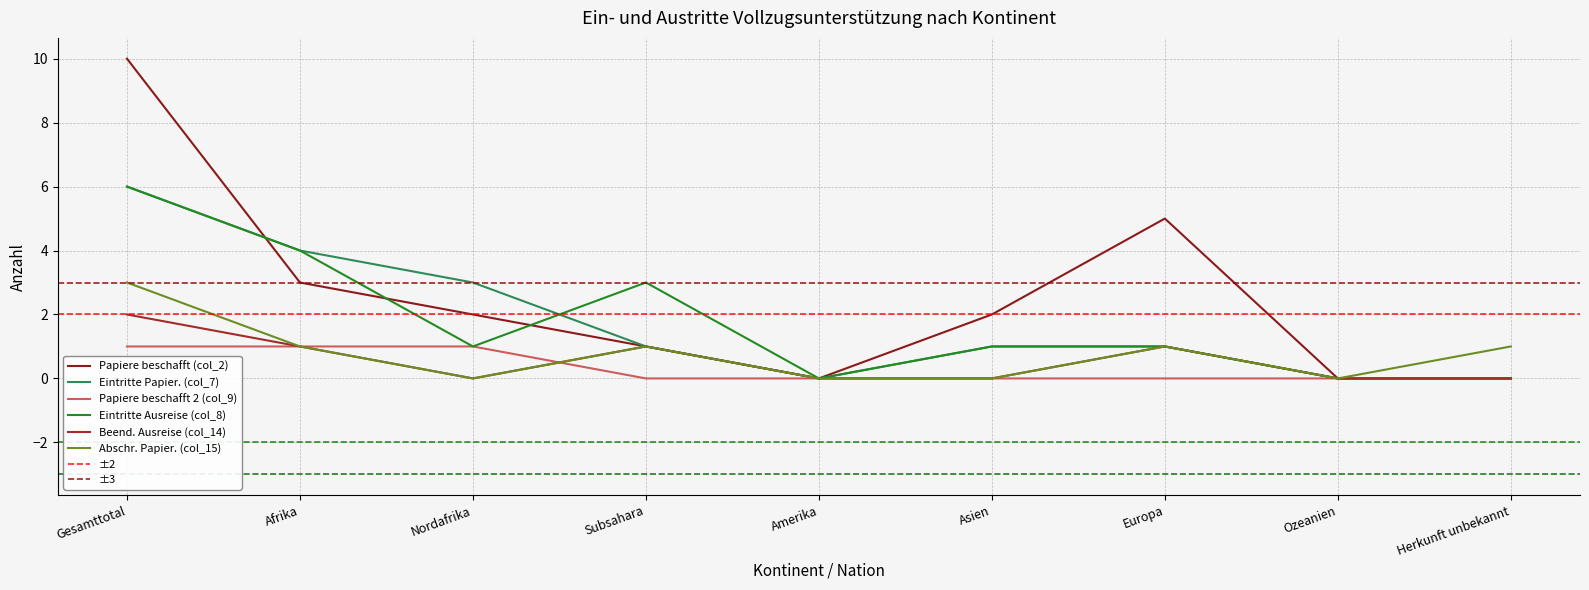

At which category is the sum across all series the highest?

Gesamttotal